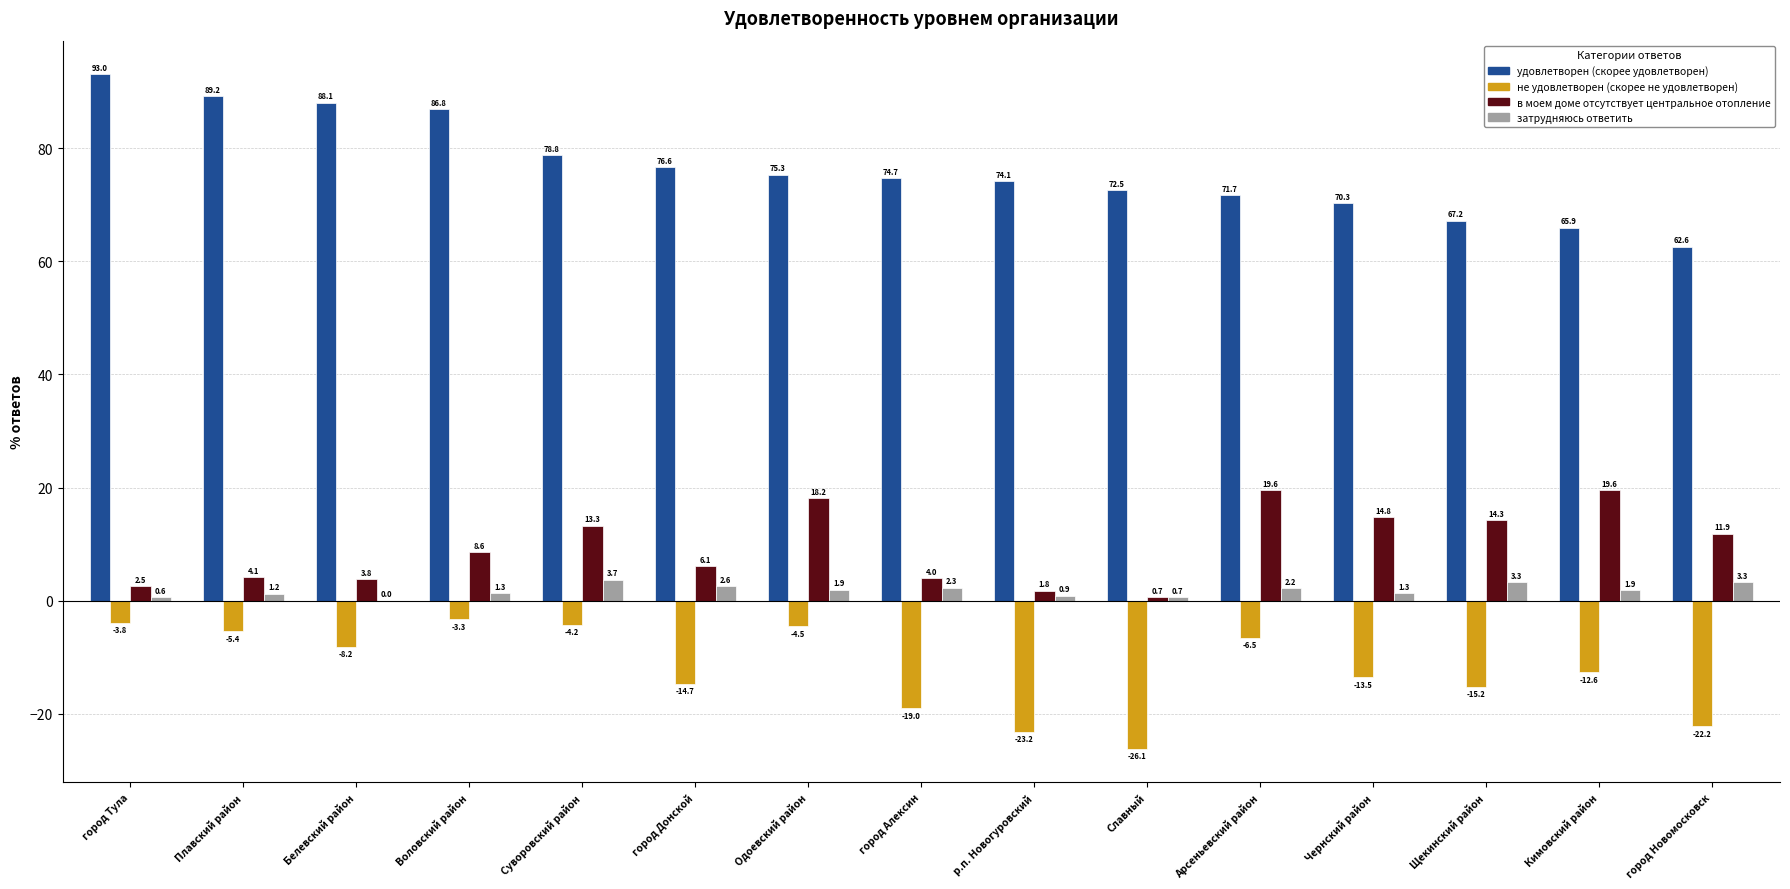

What is the difference between the удовлетворен (скорее удовлетворен) values at Плавский район and Кимовский район?

23.3